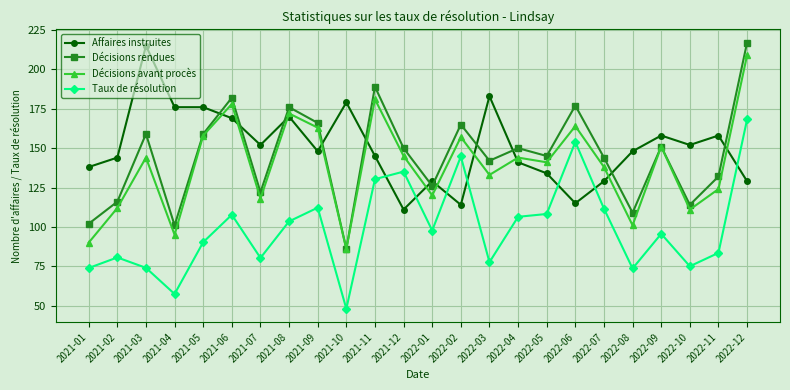

Which series changed the most between 2022-03 and 2022-08?

Affaires instruites